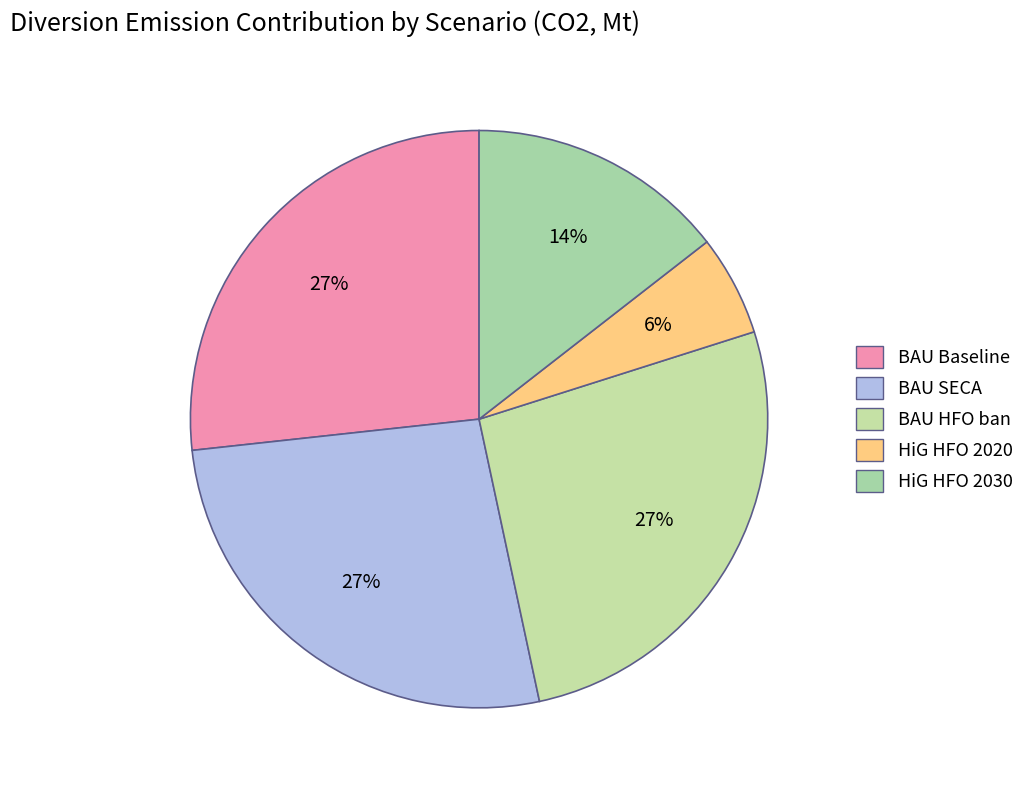

To the nearest percent, what is the average slice percentage?

20%